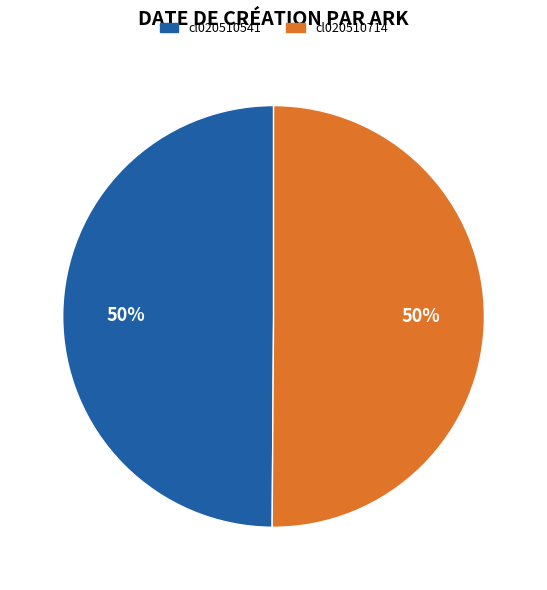

What percentage is the cl020510541 slice, to the nearest percent?

50%